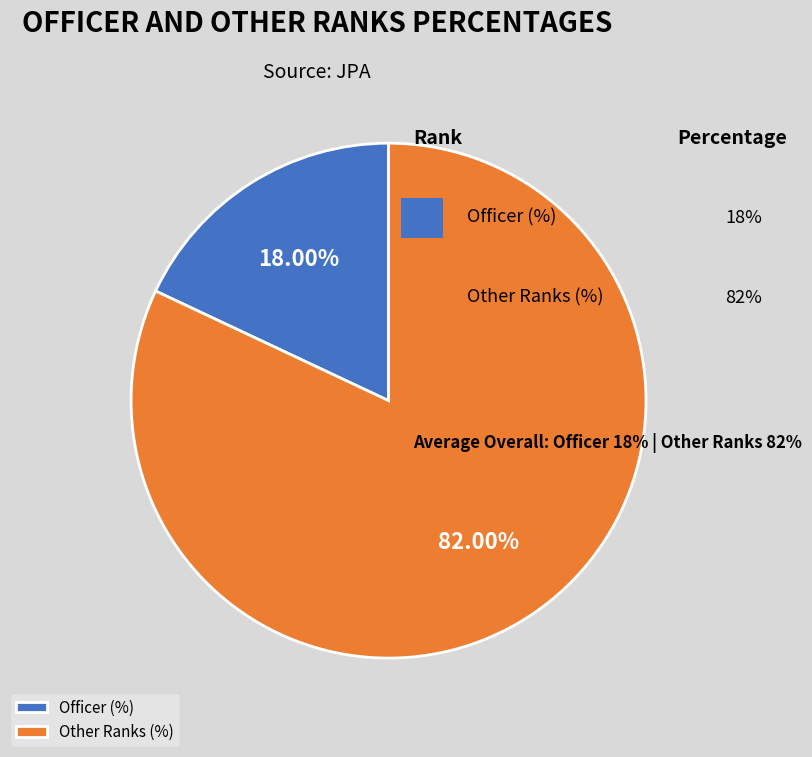

To the nearest percent, what portion does Officer (%) represent?

18%